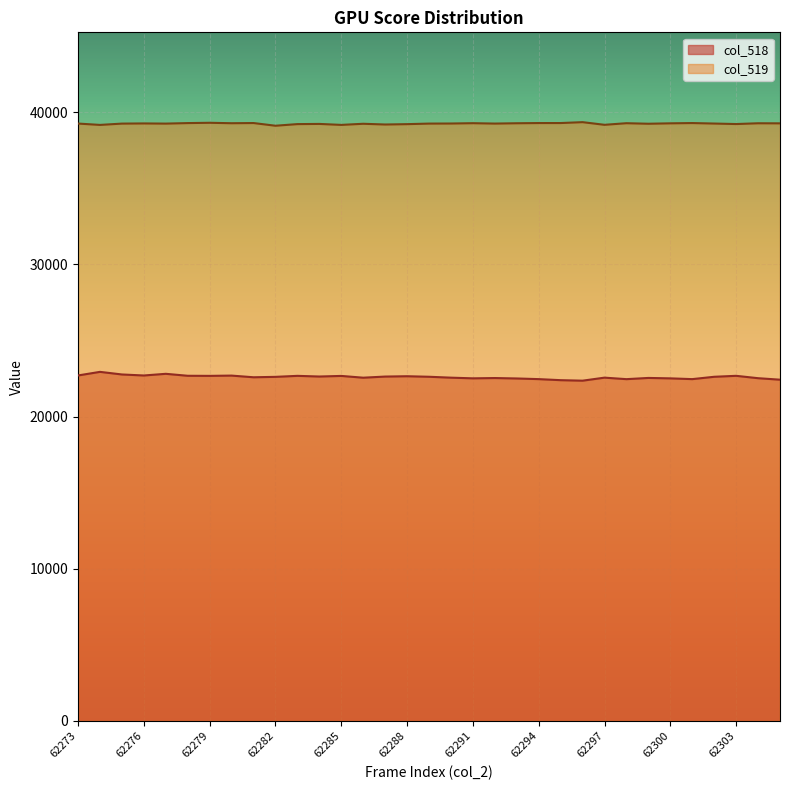

True or false: col_519 has a value of 52509 at 62277.

False